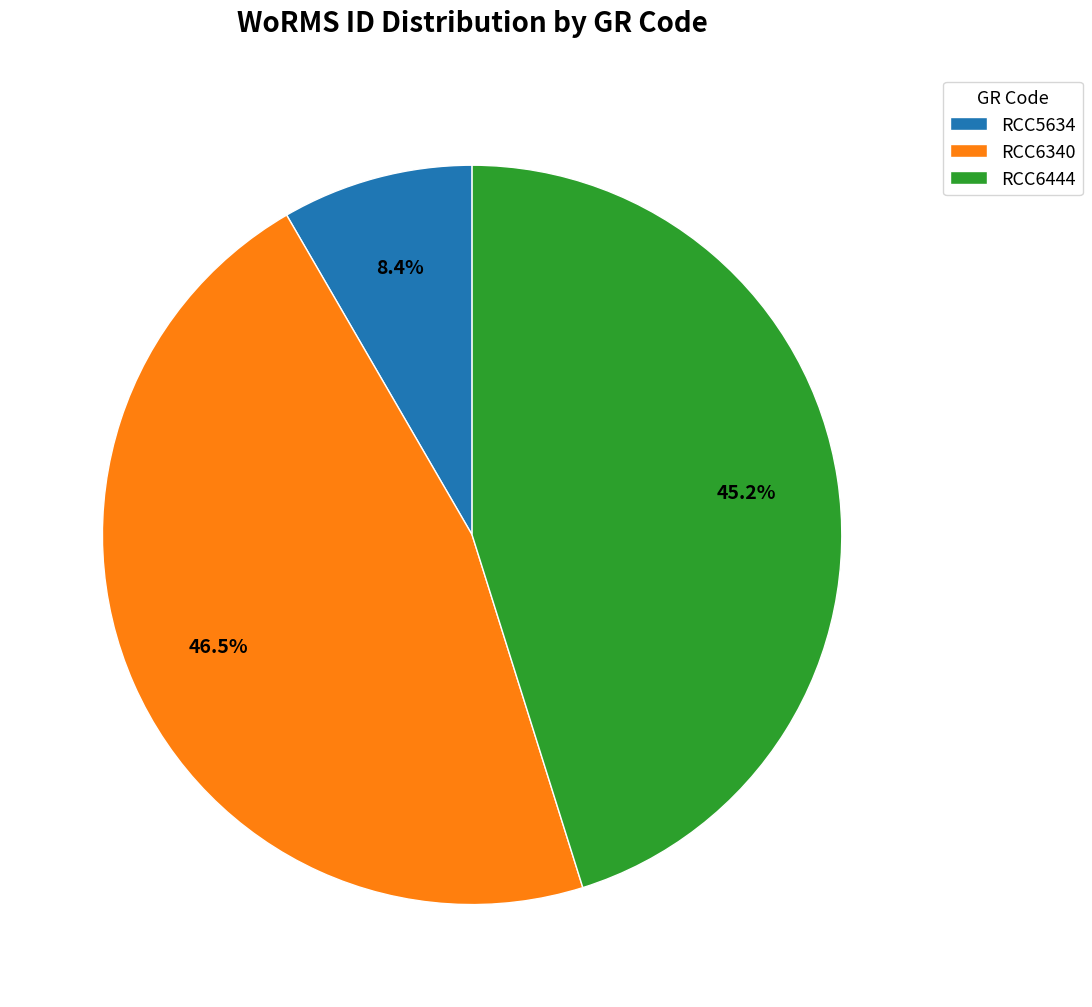

Does RCC5634 represent more than half of the total?

No